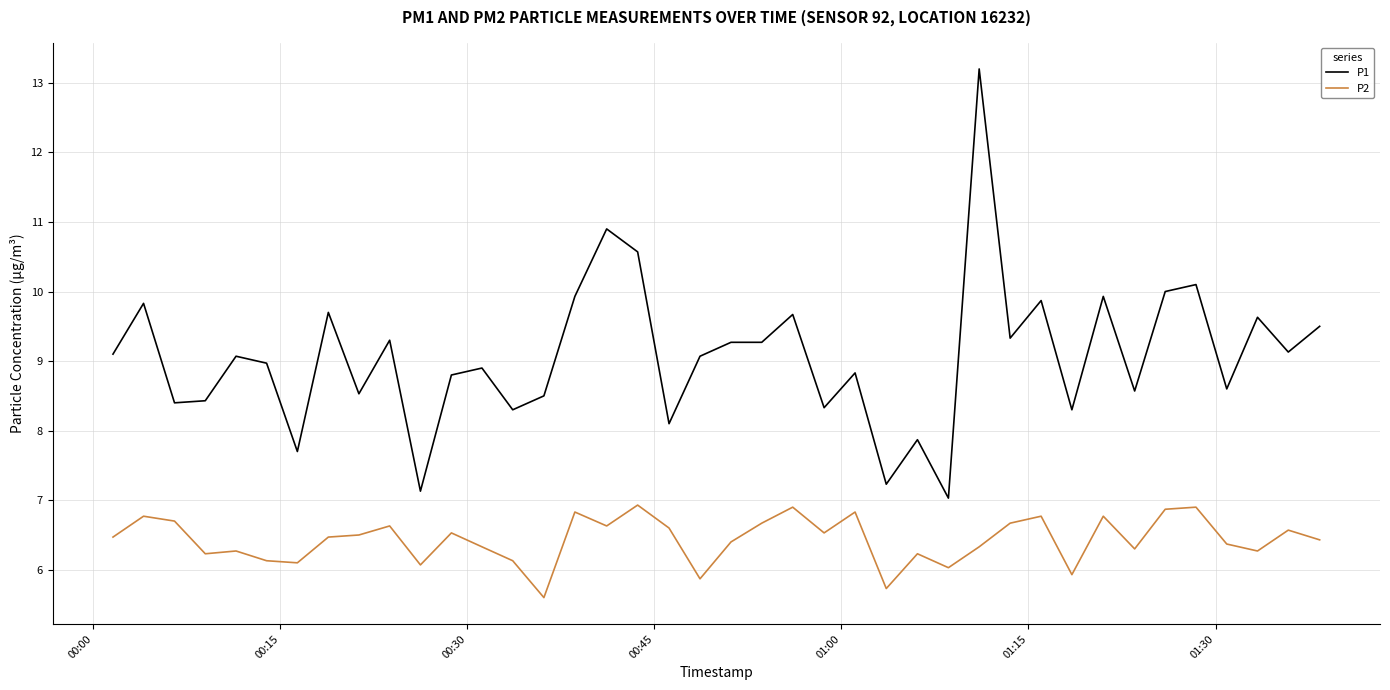

Reading left to right, list all the values displayed in this chart.

P1: 9.1	9.8	8.4	8.4	9.1	9.0	7.7	9.7	8.5	9.3	7.1	8.8	8.9	8.3	8.5	9.9	10.9	10.6	8.1	9.1	9.3	9.3	9.7	8.3	8.8	7.2	7.9	7.0	13.2	9.3	9.9	8.3	9.9	8.6	10.0	10.1	8.6	9.6	9.1	9.5
P2: 6.5	6.8	6.7	6.2	6.3	6.1	6.1	6.5	6.5	6.6	6.1	6.5	6.3	6.1	5.6	6.8	6.6	6.9	6.6	5.9	6.4	6.7	6.9	6.5	6.8	5.7	6.2	6.0	6.3	6.7	6.8	5.9	6.8	6.3	6.9	6.9	6.4	6.3	6.6	6.4